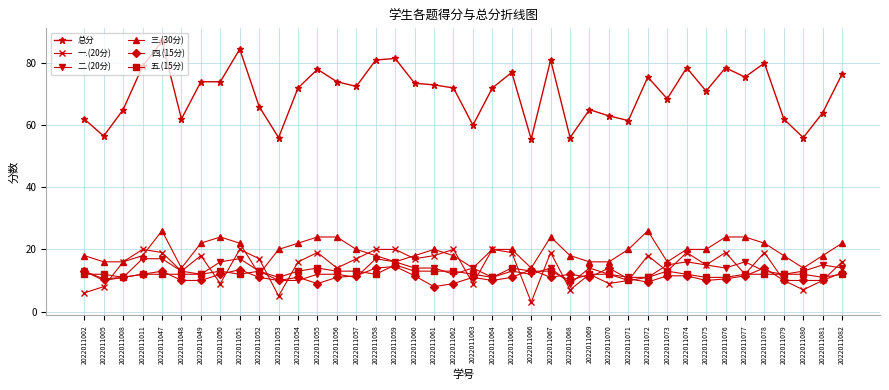

True or false: 总分 and 三.(30分) cross at least once.

False